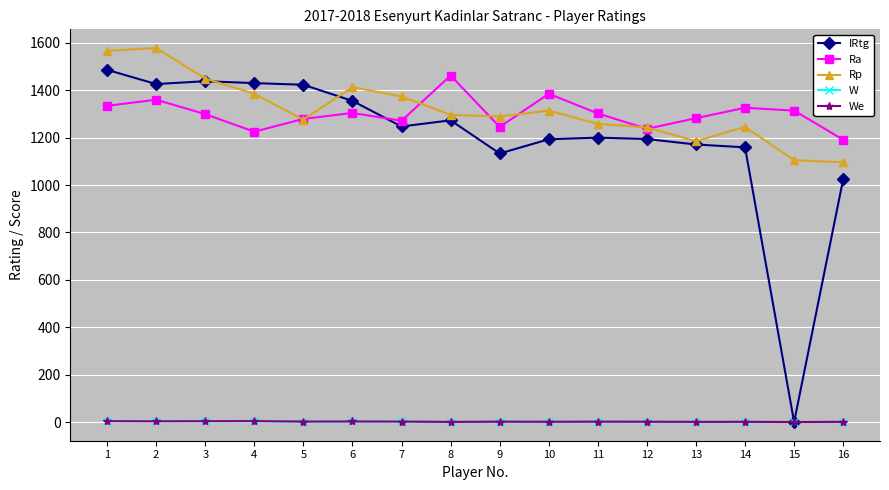

True or false: Rp has more than 1 interior local peaks.

True